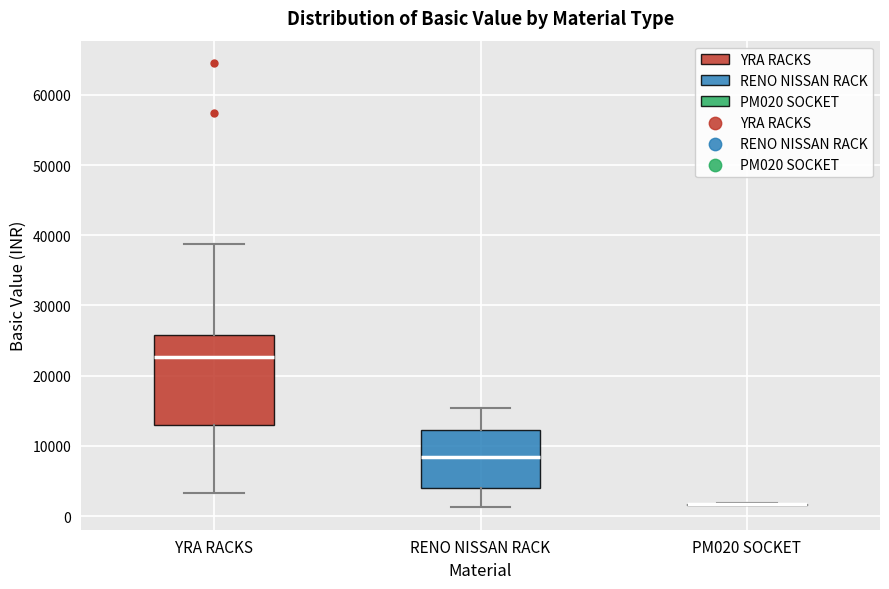

Reading left to right, read every box against the y-axis: the position of its median line, the range the box covers, and the ends of its whiskers. The values are not printed on the chart, so give them approximately, as read against the axis.

YRA RACKS: median 23000, box 13000 to 26000, whiskers 3000 to 39000
RENO NISSAN RACK: median 8000, box 4000 to 12000, whiskers 1000 to 15000
PM020 SOCKET: box collapsed to a line at 2000, whiskers 2000 to 2000